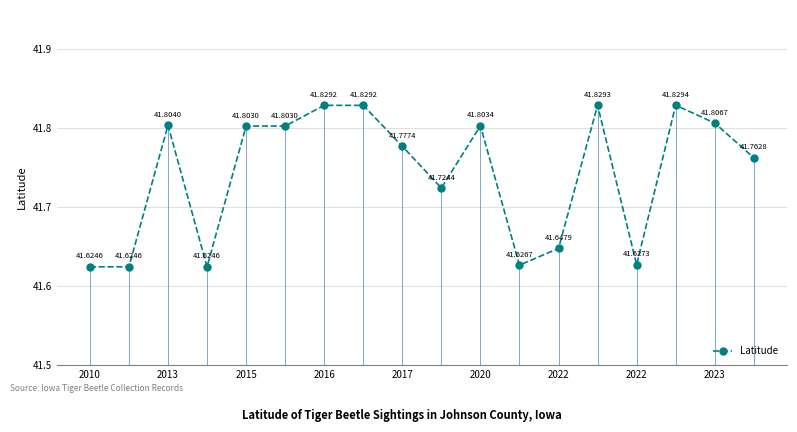

What is the average value?

41.7